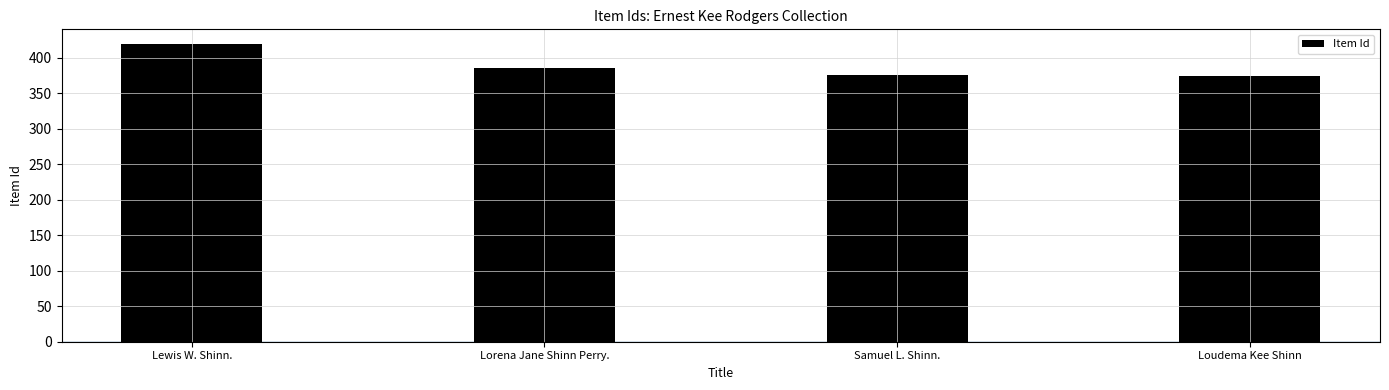

What is the average value?

388